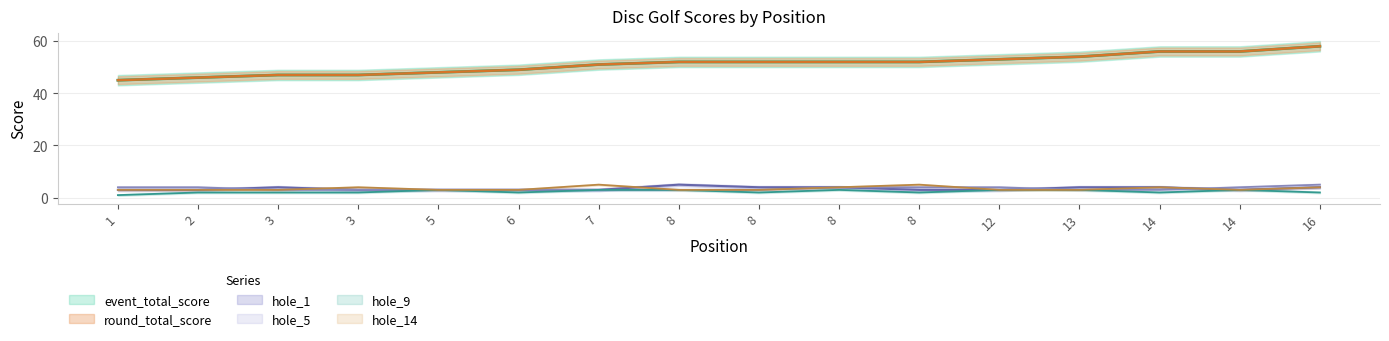

Which label corresponds to the smallest value in the chart?

1